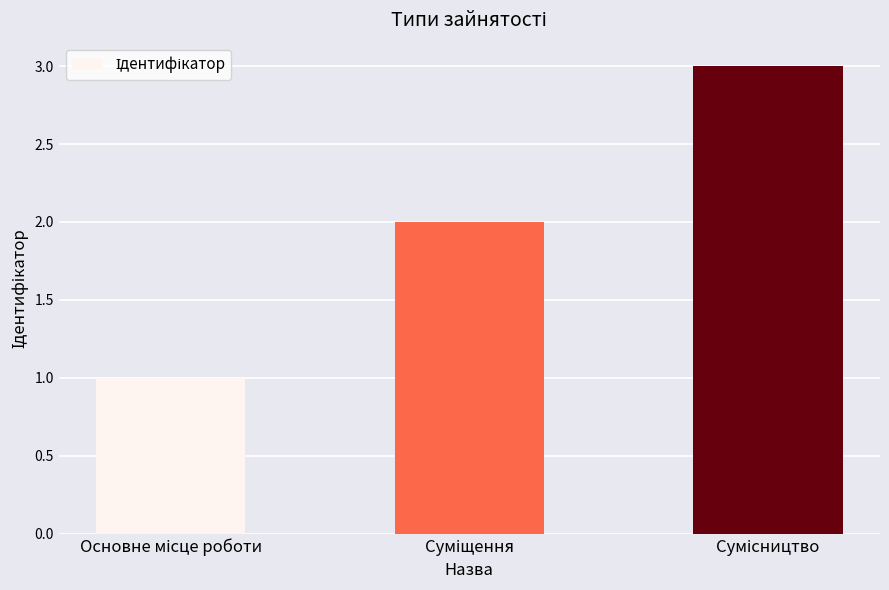

What is the greatest value displayed?

3